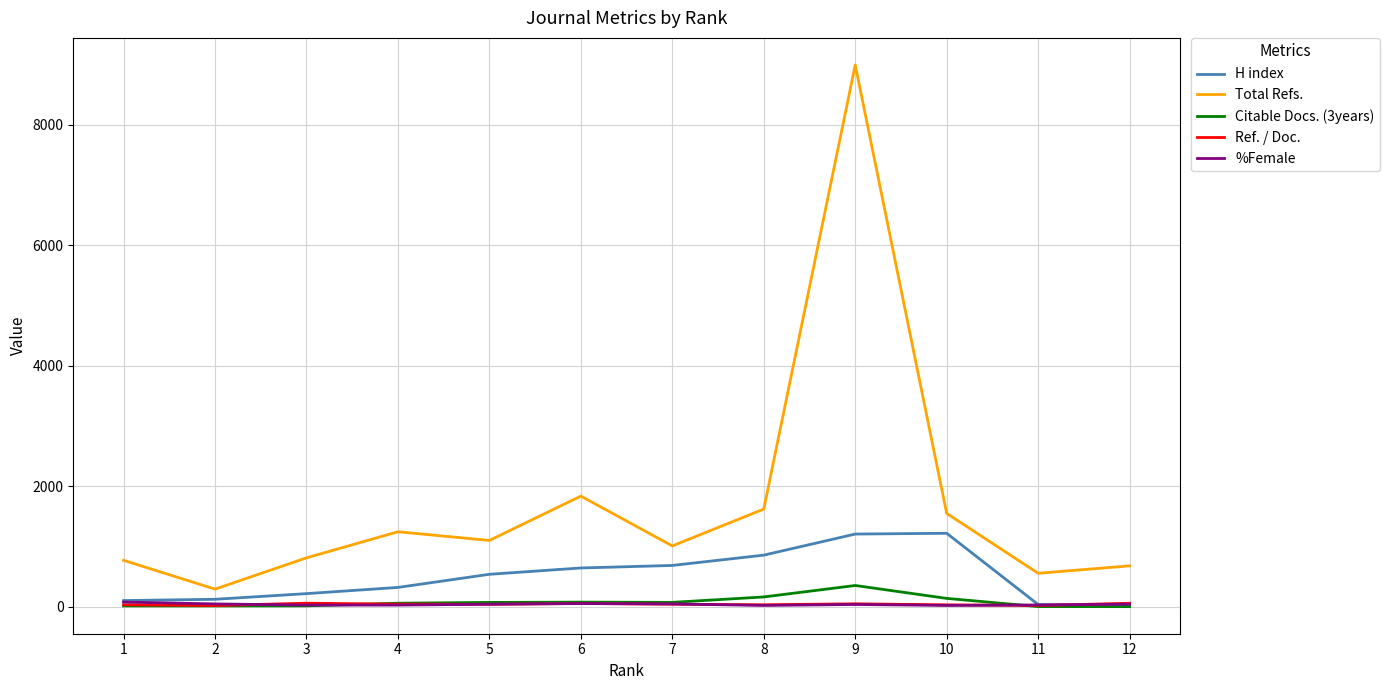

Is the value of Ref. / Doc. at 11 greater than the value of Total Refs. at 10?

No